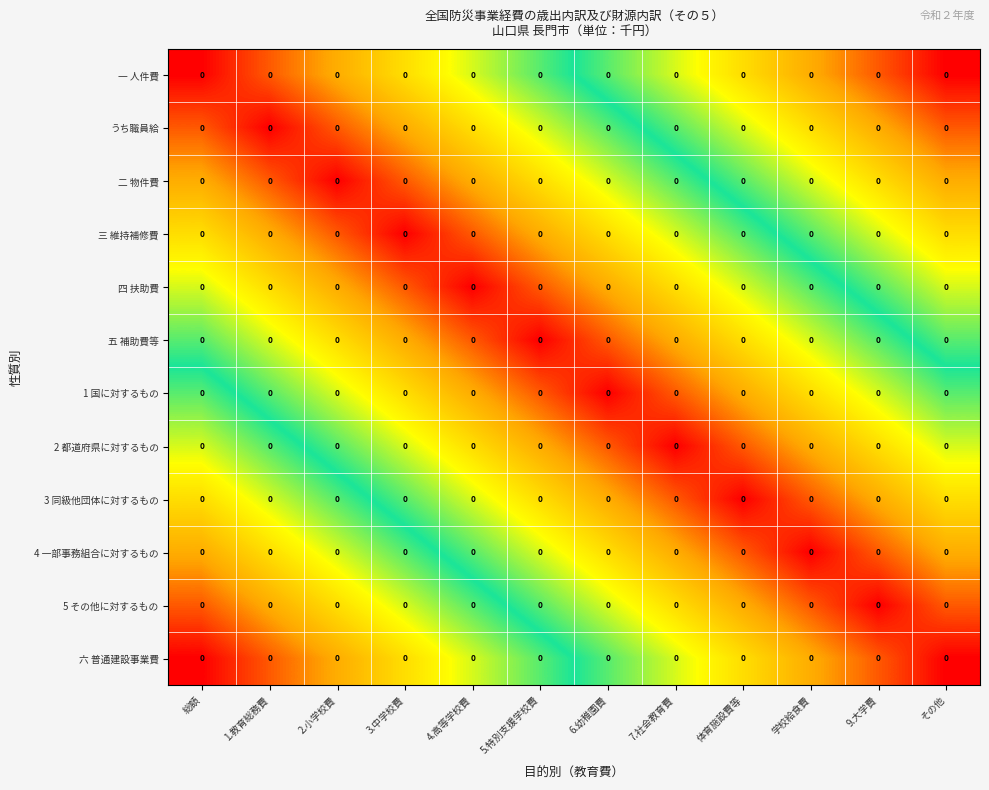

Between 5.特別支援学校費 and 6.幼稚園費, which is larger?

6.幼稚園費